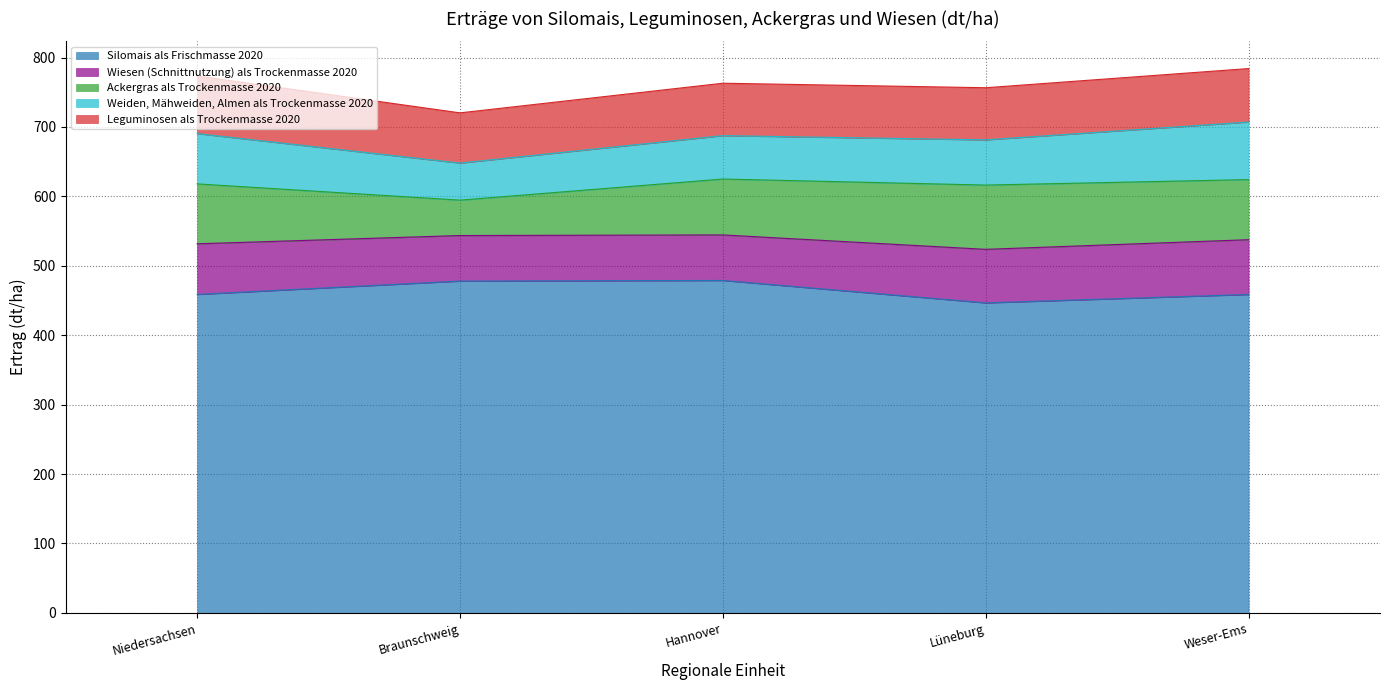

True or false: Silomais als Frischmasse 2020 and Ackergras als Trockenmasse 2020 cross at least once.

False